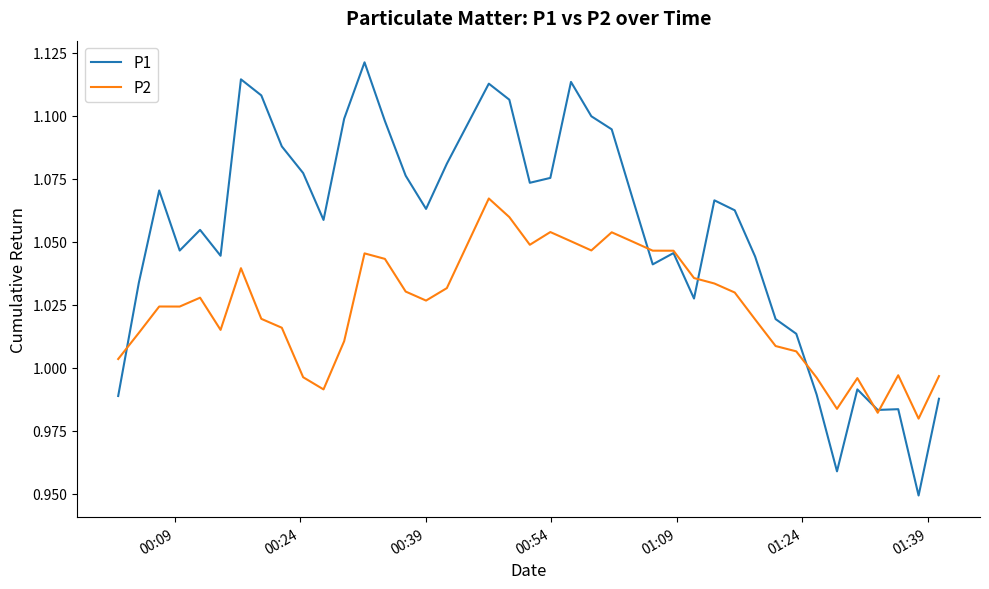

Which series has the largest total across all categories?

P1